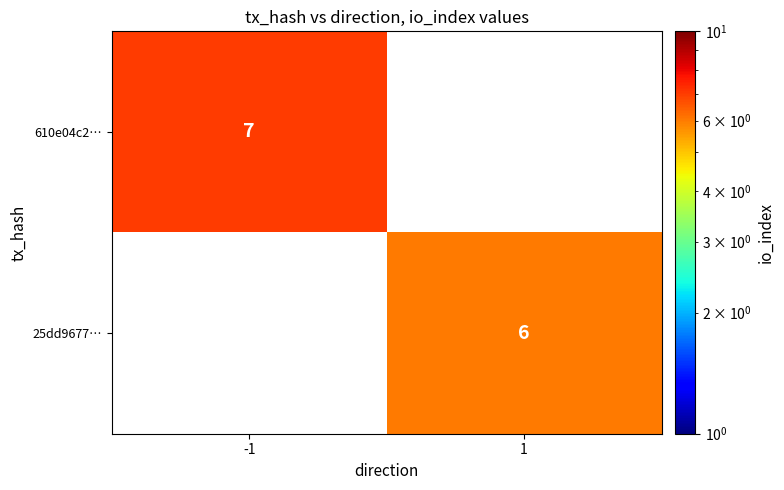

Is the value of 25dd9677… at 1 greater than the value of 610e04c2… at -1?

No